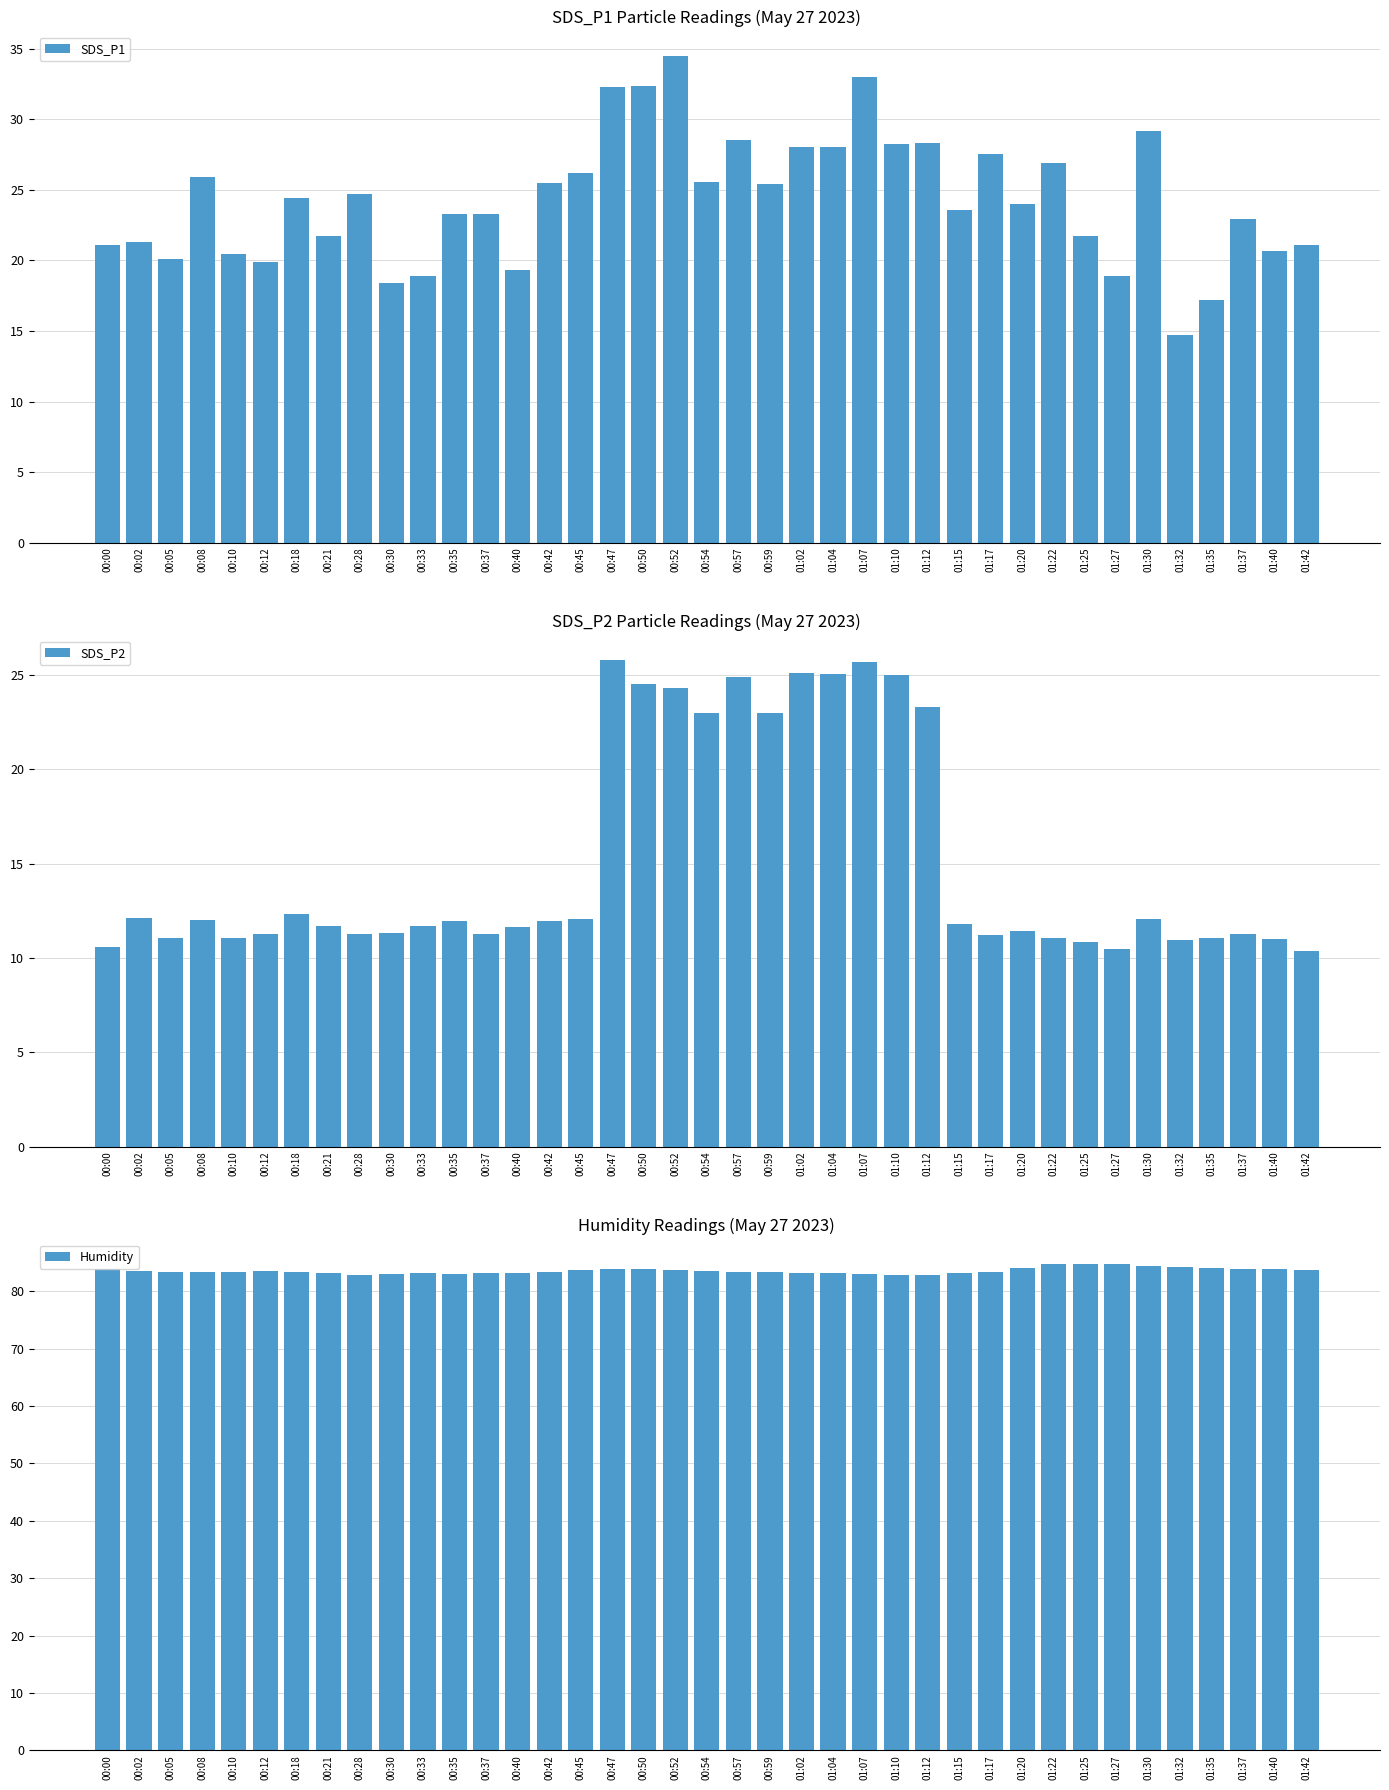

At which category does the chart reach its peak across all series?

01:25